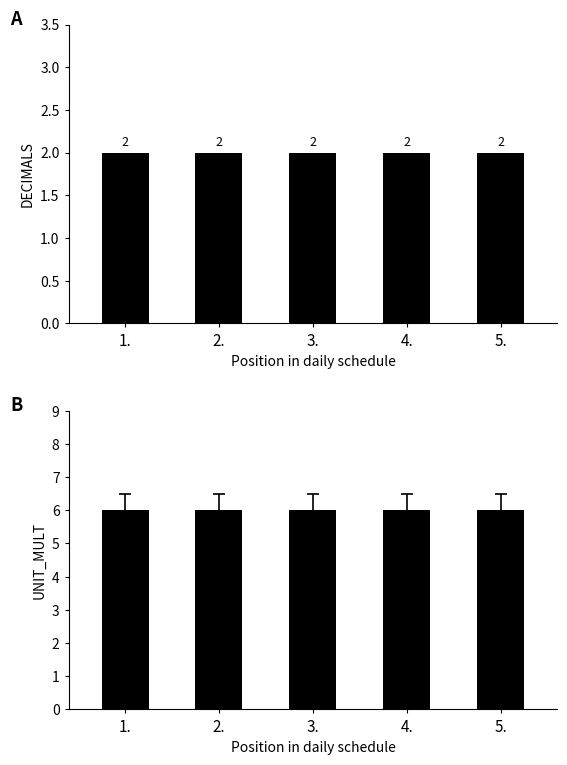

At which label is DECIMALS closest to 2?

1.